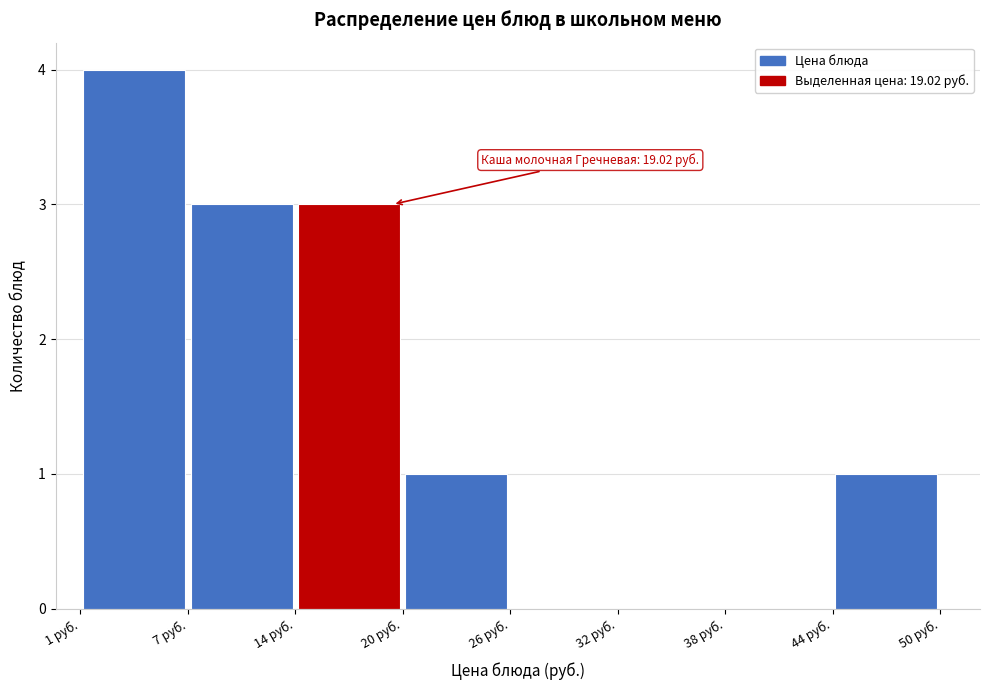

Over which range of the x-axis is the bar tallest?

1 to 7